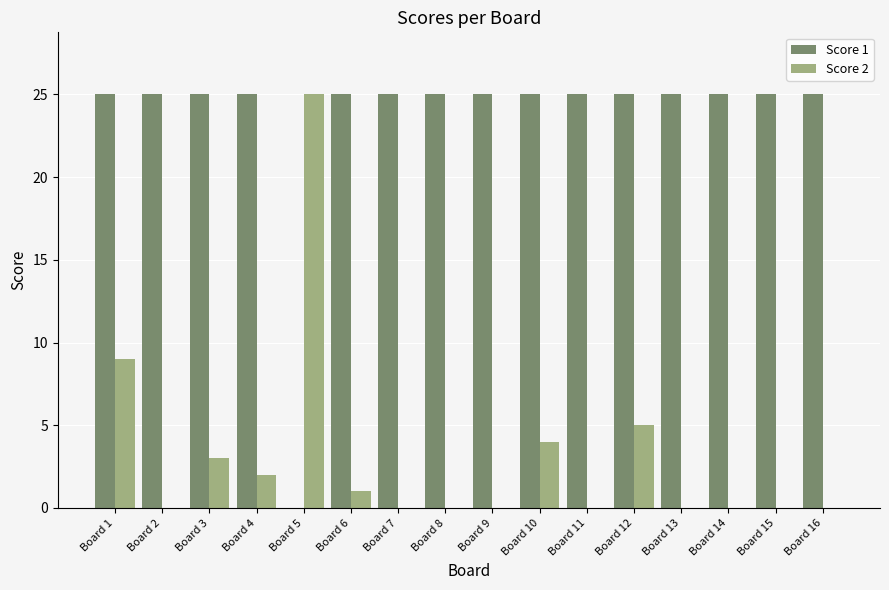

What is the total value across all series at Board 12?

30